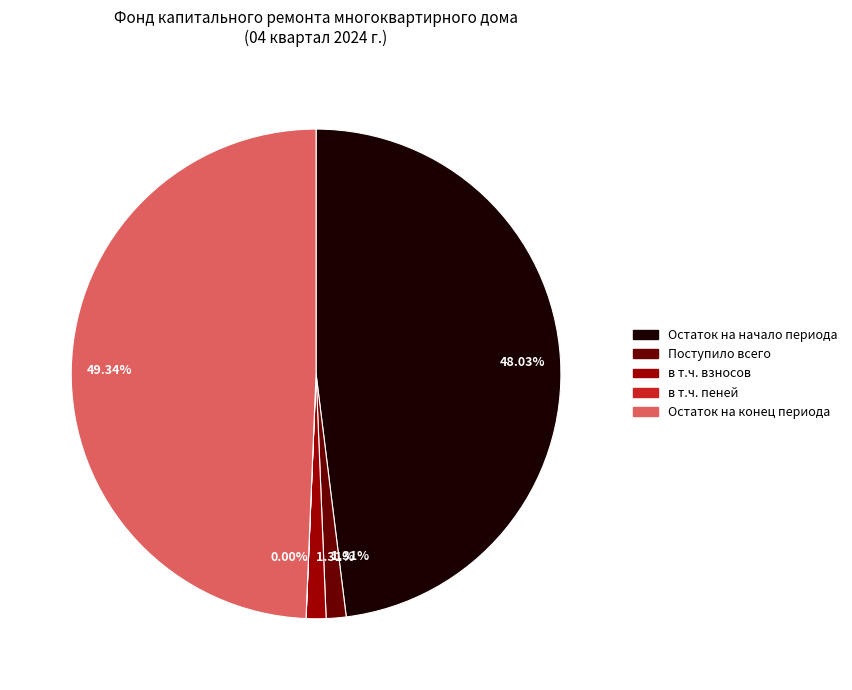

To the nearest percent, what is the combined percentage of в т.ч. взносов and Остаток на конец периода?

51%